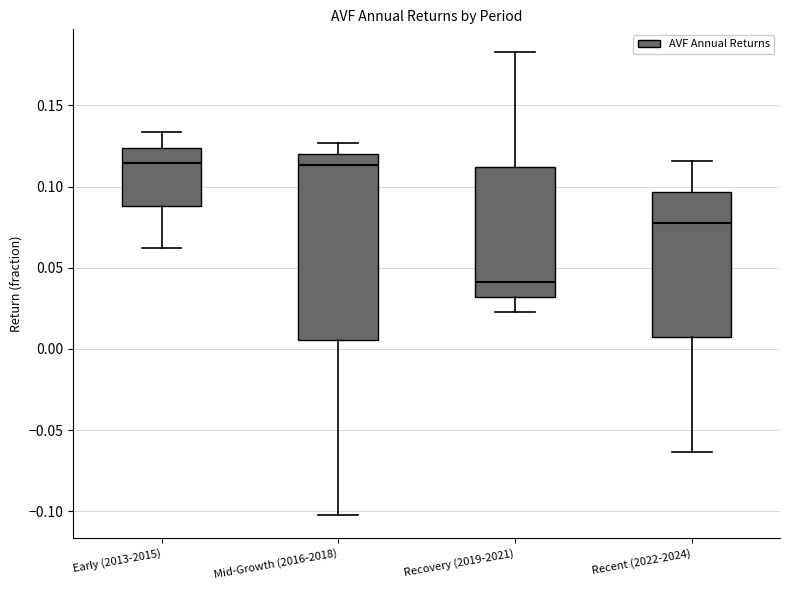

Reading left to right, read every box against the y-axis: the position of its median line, the range the box covers, and the ends of its whiskers. The values are not printed on the chart, so give them approximately, as read against the axis.

Early (2013-2015): median 0.115, box 0.090 to 0.125, whiskers 0.060 to 0.135
Mid-Growth (2016-2018): median 0.115, box 0.005 to 0.120, whiskers -0.100 to 0.125
Recovery (2019-2021): median 0.040, box 0.030 to 0.110, whiskers 0.025 to 0.185
Recent (2022-2024): median 0.075, box 0.005 to 0.095, whiskers -0.065 to 0.115